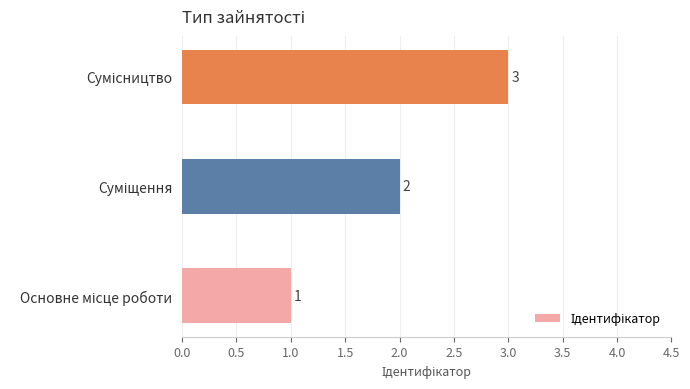

Count the values in the range 1 to 3.

3